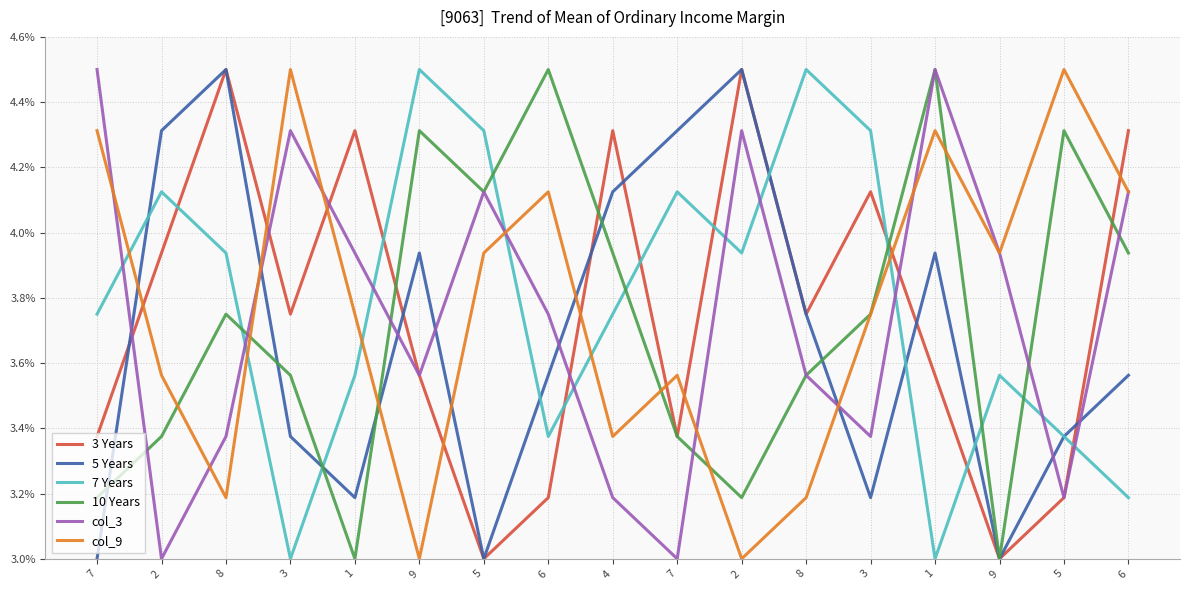

At which category is the sum across all series the highest?

1